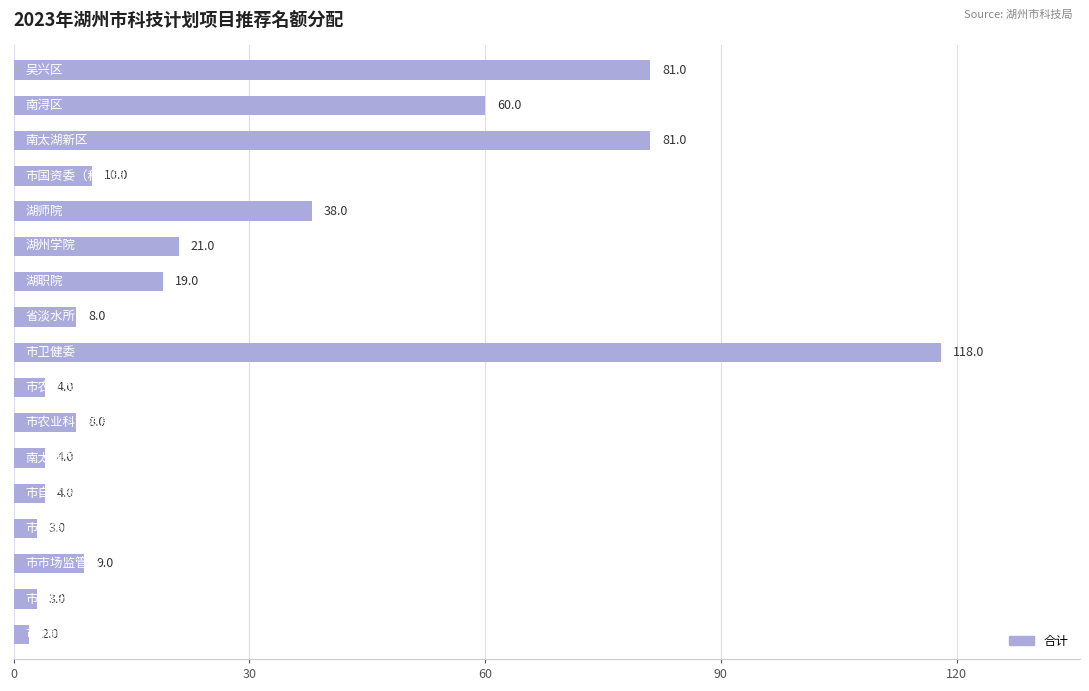

What is the difference between the maximum and minimum values?

116